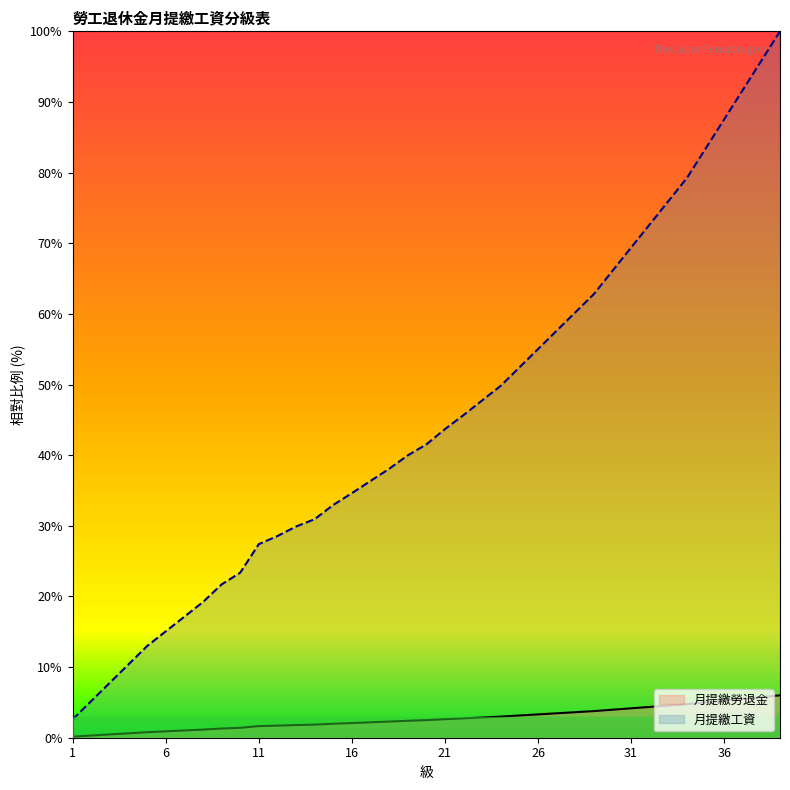

At which label does 月提繳勞退金 reach its peak?

39